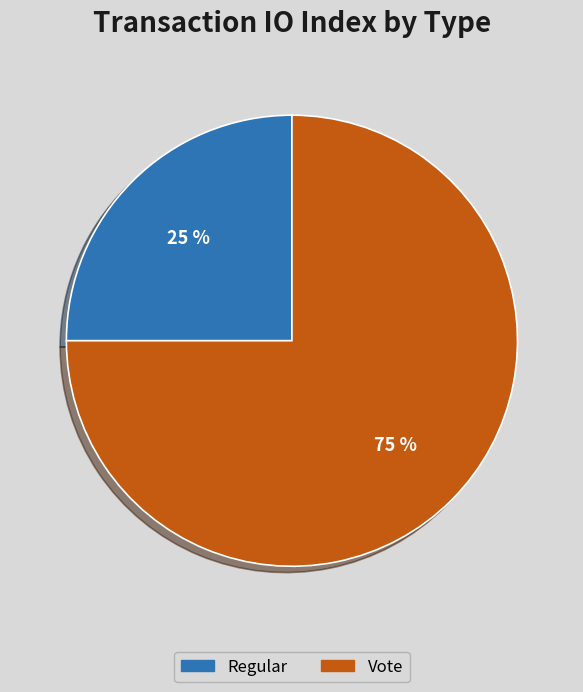

Combined, do Vote and Regular account for over 50%?

Yes